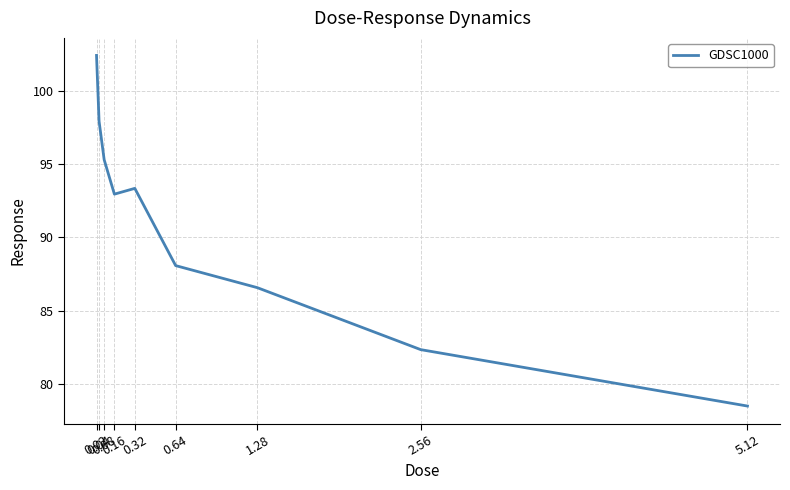

Does the chart have visible grid lines?

Yes